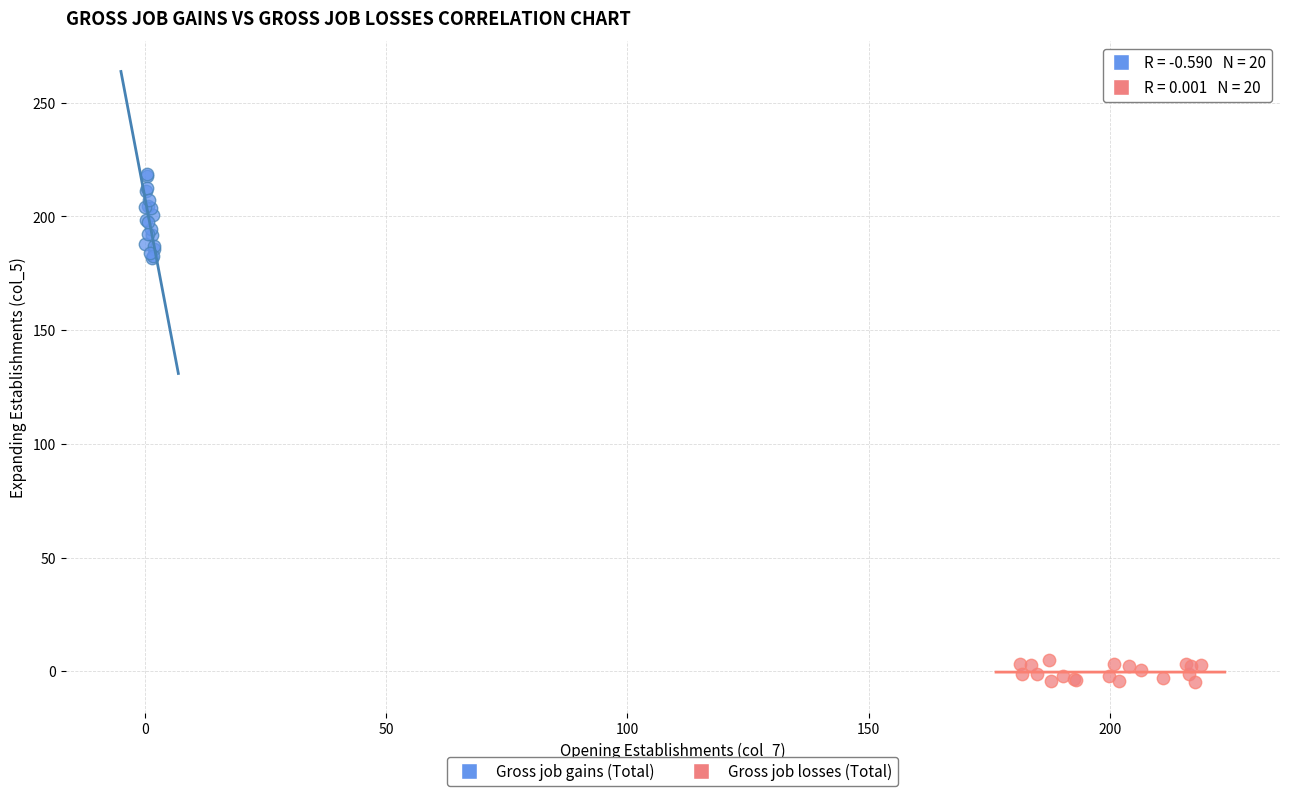

Which series reaches the minimum Y coordinate?

Gross job losses (Total)